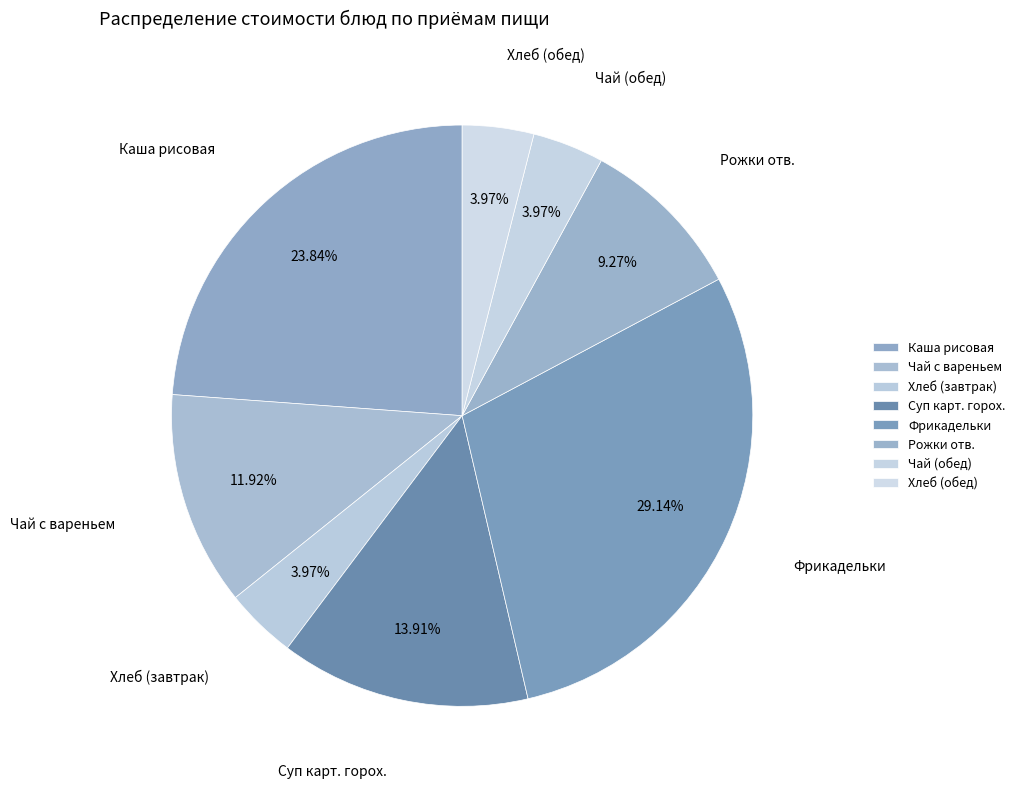

Does Чай с вареньем represent more than half of the total?

No